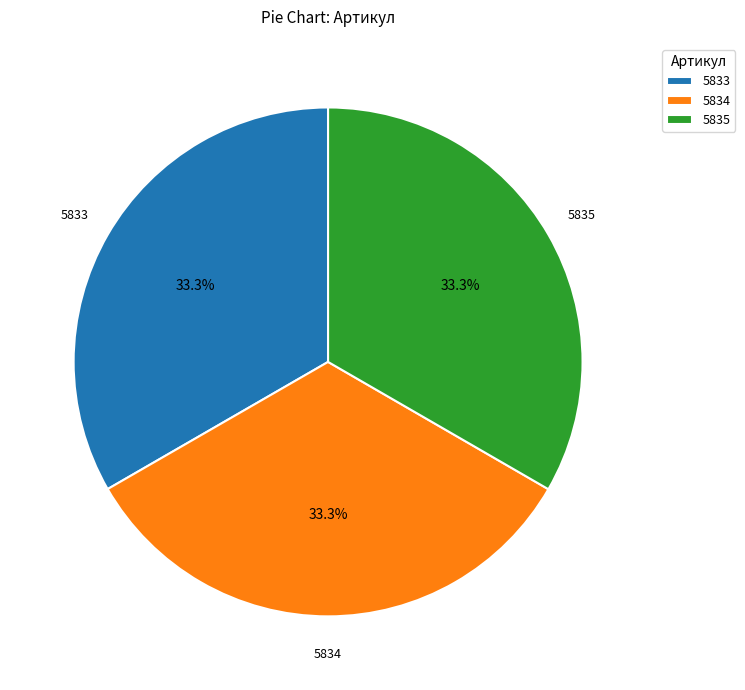

Do 5833 and 5834 together represent more than half of the pie?

Yes